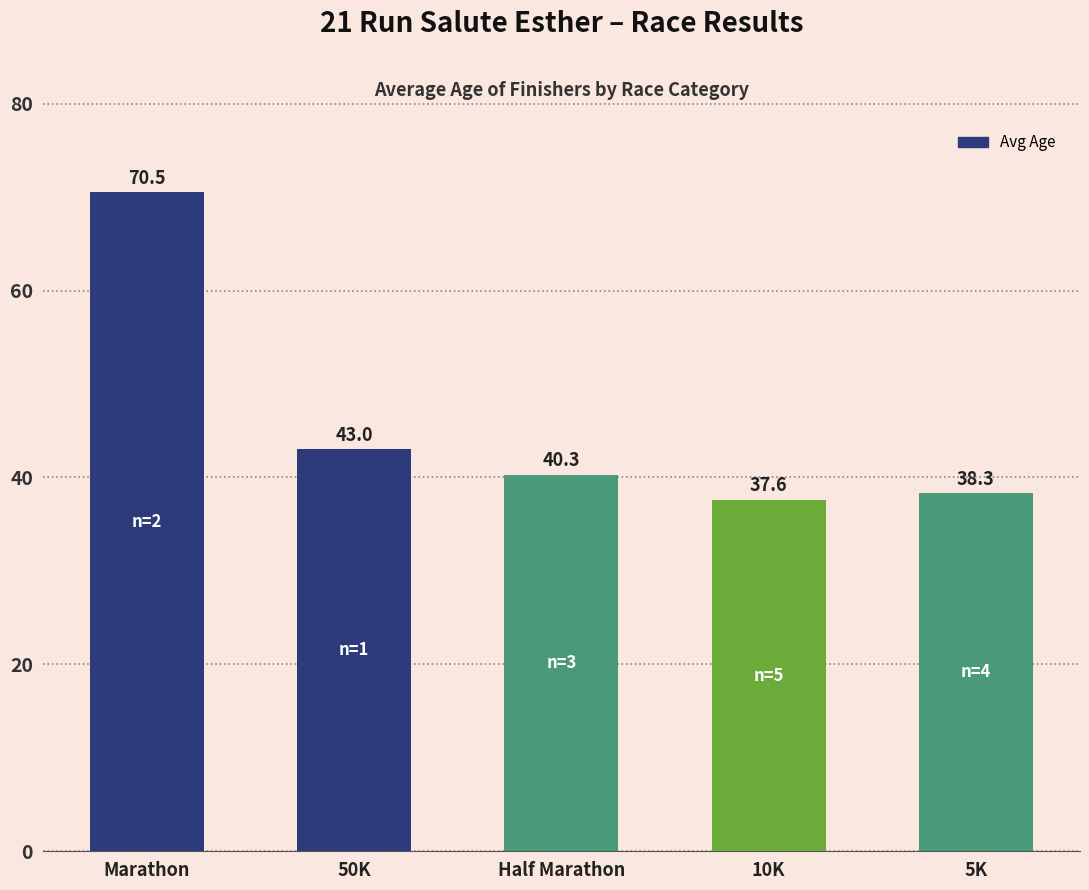

How many values exceed 40?

3